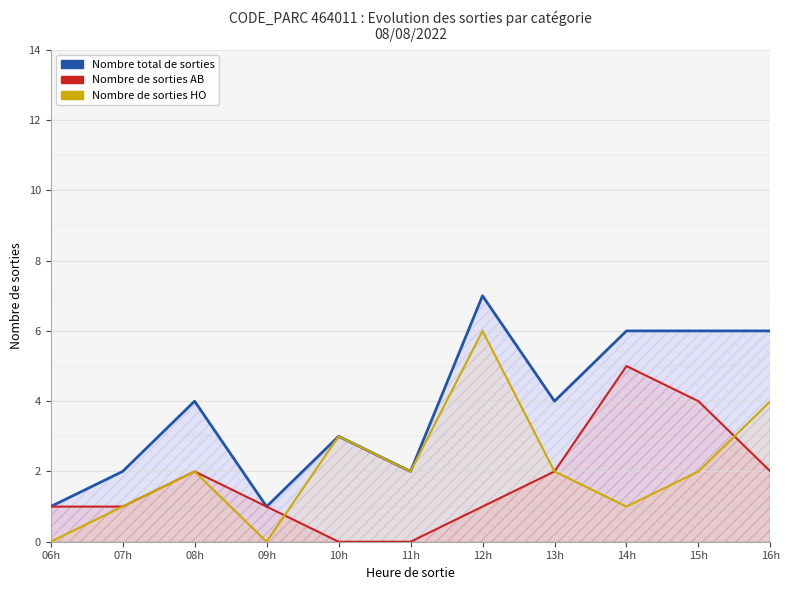

What is the difference between the second highest and second lowest values in the Nombre de sorties HO series?

4